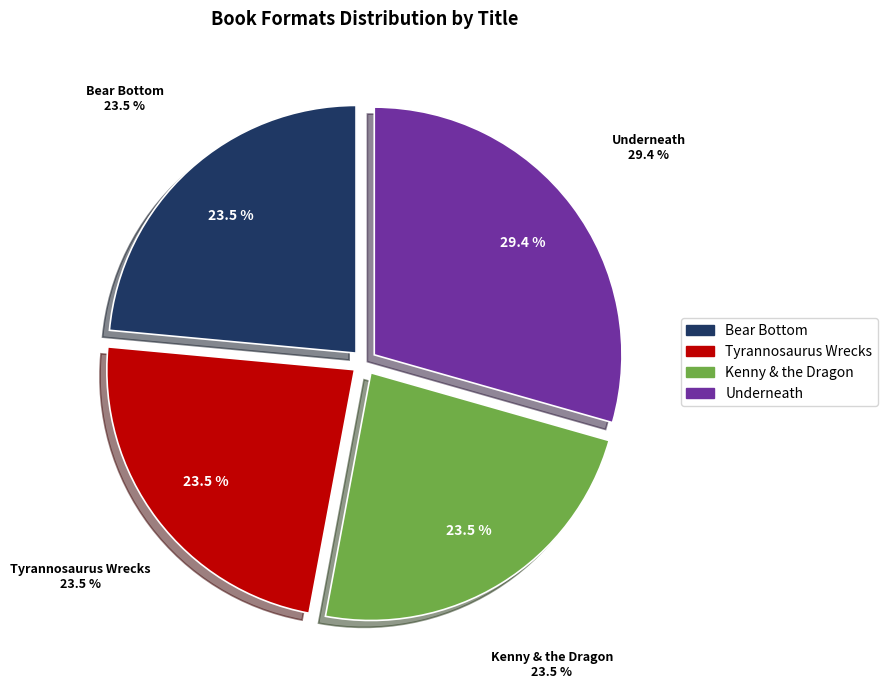

To the nearest percent, what portion does Kenny & the Dragon represent?

24%